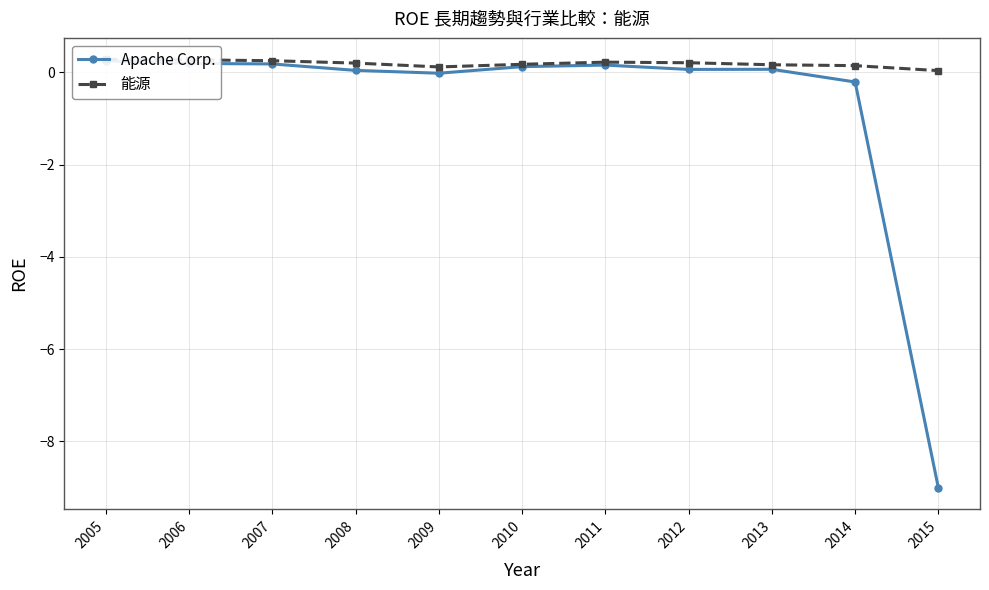

At which category does 能源 reach its first local valley?

2009